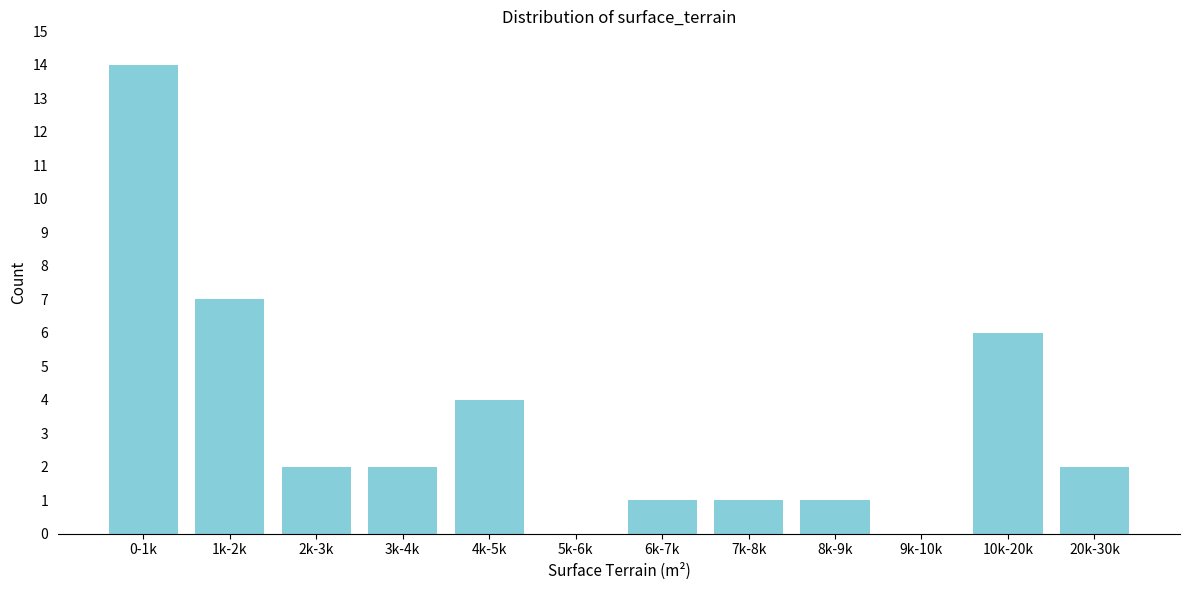

Reading right to left, extract all data points from this chart.

20k-30k=2	10k-20k=6	9k-10k=0	8k-9k=1	7k-8k=1	6k-7k=1	5k-6k=0	4k-5k=4	3k-4k=2	2k-3k=2	1k-2k=7	0-1k=14